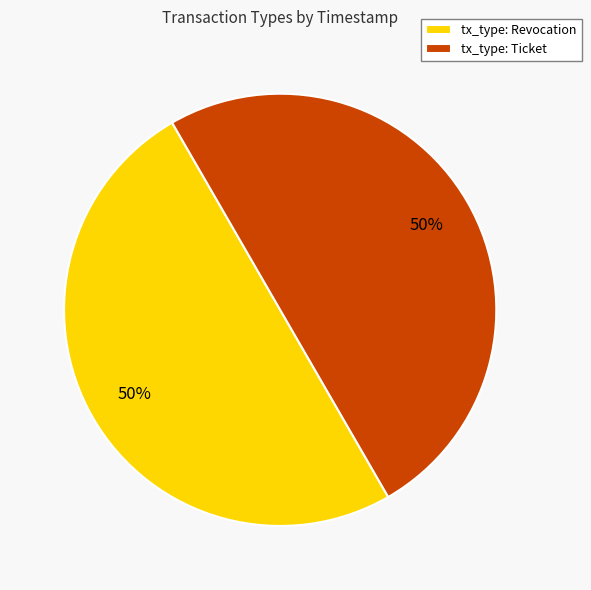

To the nearest percent, what is the average slice percentage?

50%